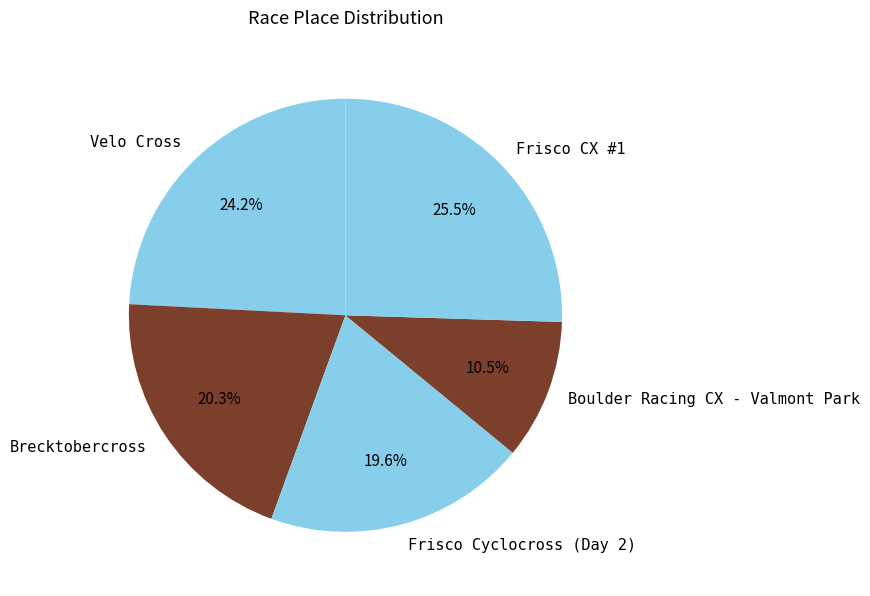

Combined, do Brecktobercross and Velo Cross account for over 50%?

No